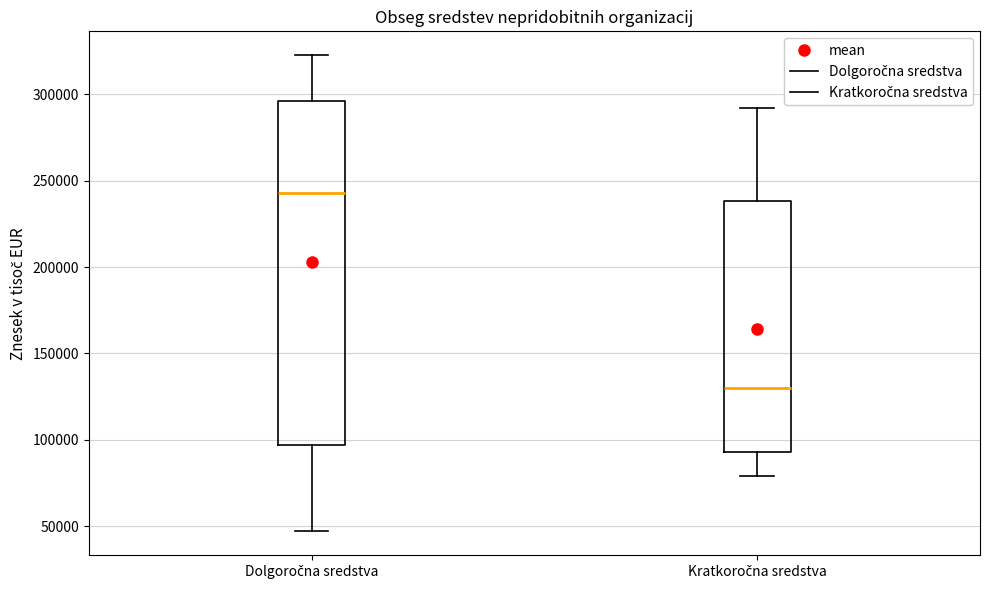

Which box's median line is the lowest?

Kratkoročna sredstva